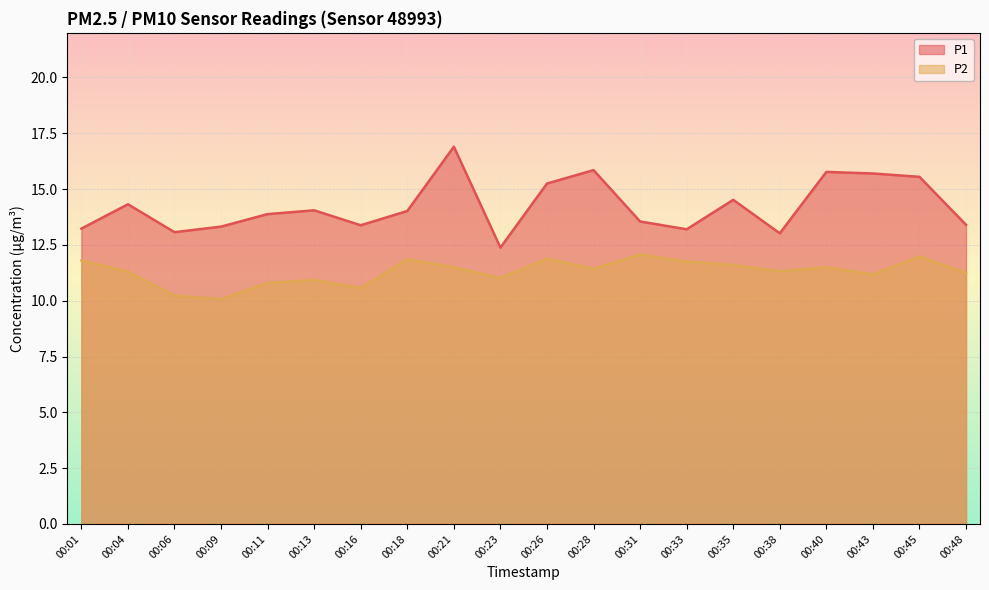

What is the sum of the P1 values at 00:18 and 00:04?

28.3